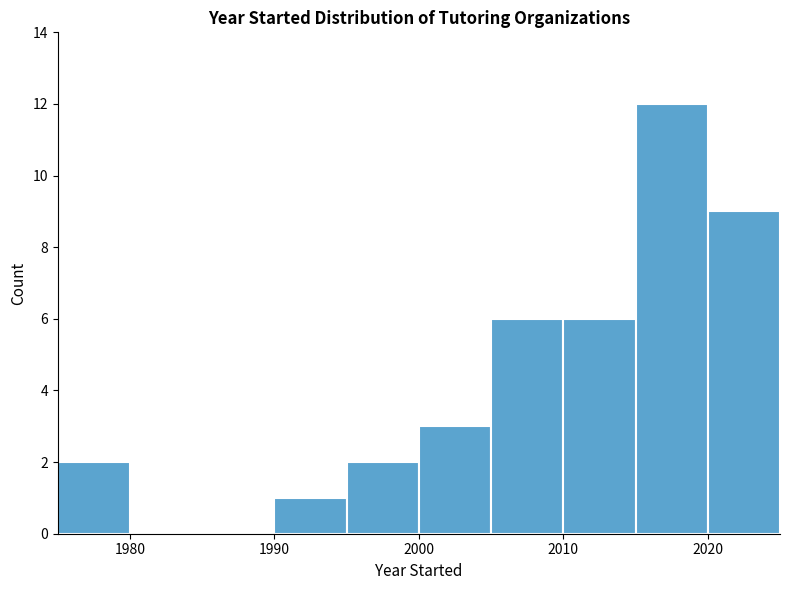

How tall is the bar that spans 1975 to 1980 on the x-axis? The values are not printed on the chart, so give them approximately, as read against the axis.

2